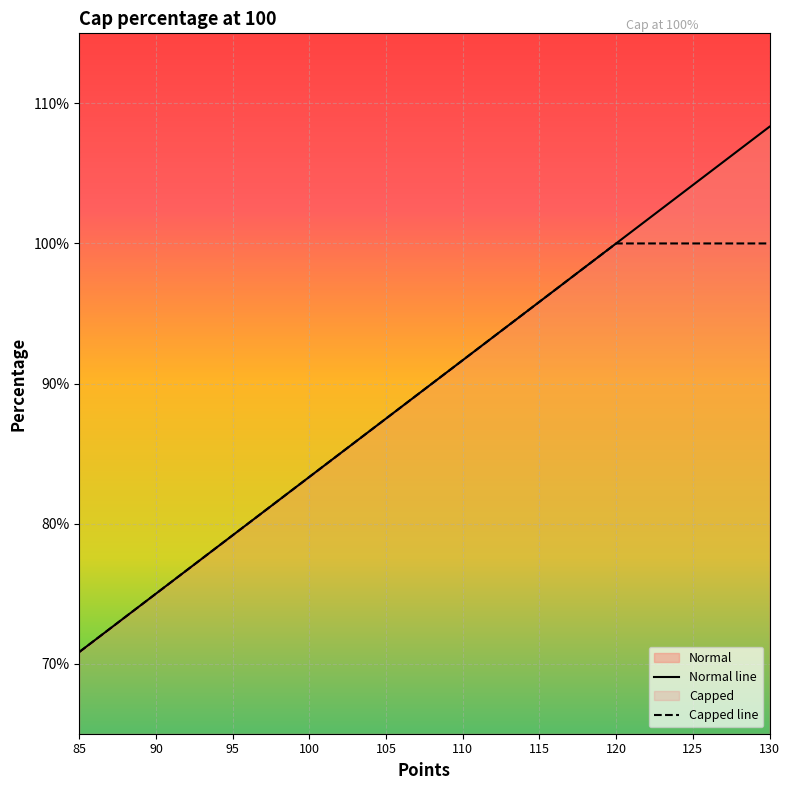

Is it true that Capped line equals 0.6 at 115?

False